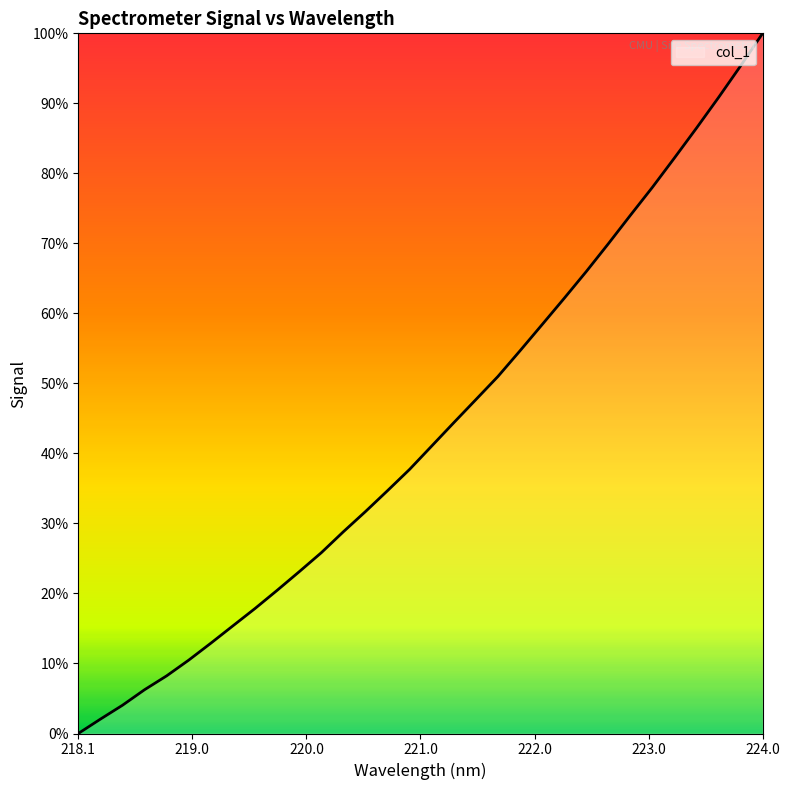

Is this an area chart (filled region under the line)?

Yes